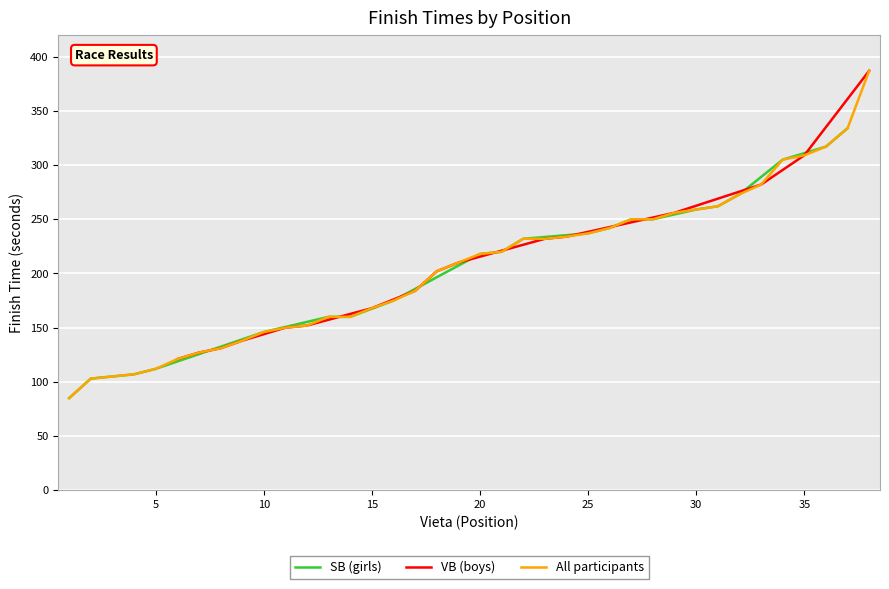

Is it true that SB (girls) equals 237 at 25?

True